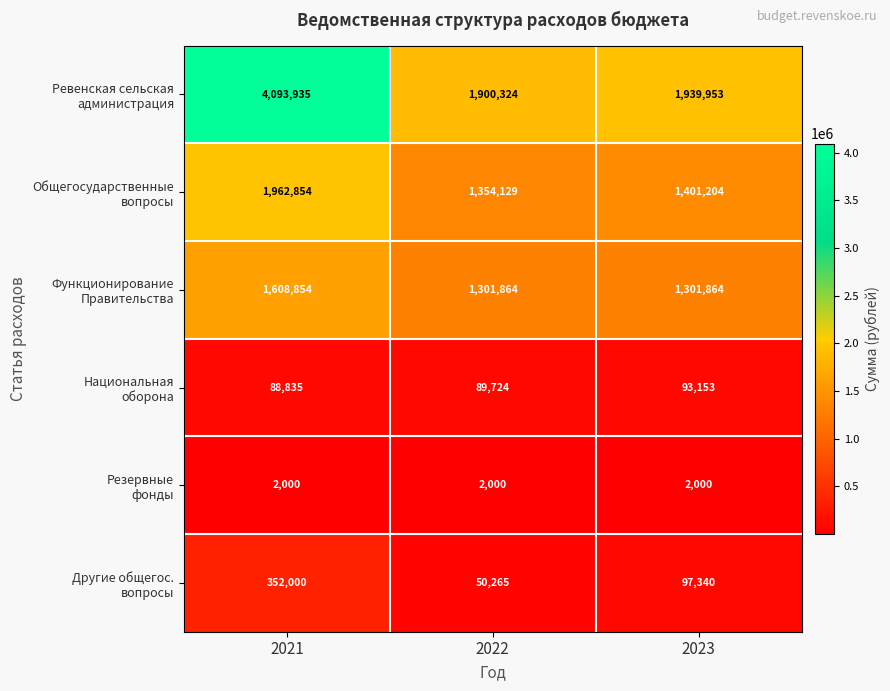

At which category is the sum across all series the highest?

2021